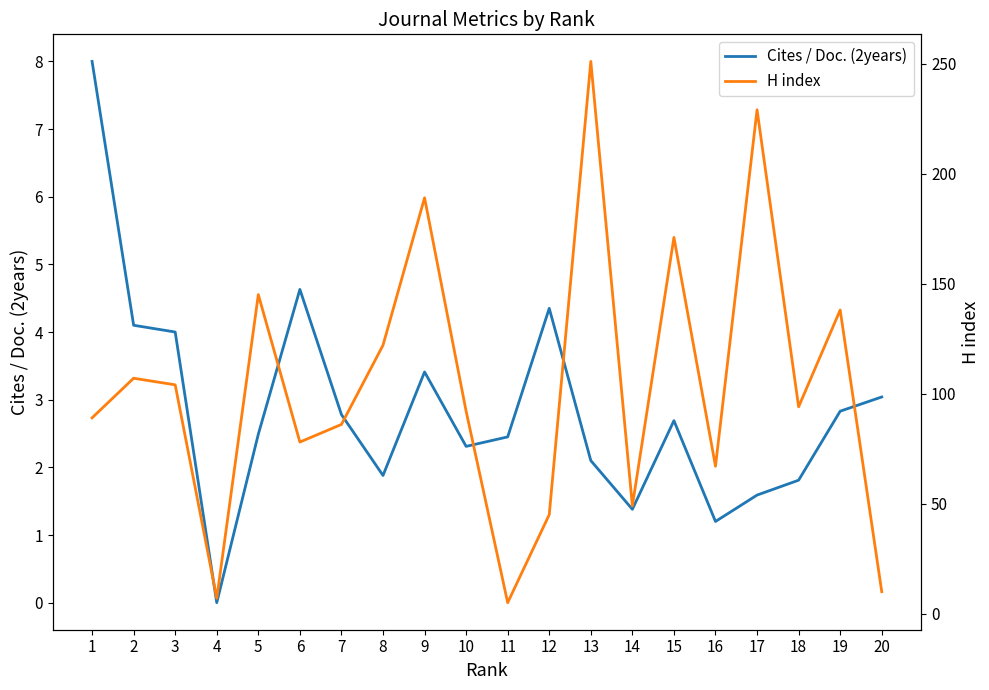

The value of H index at 7 is 86.0. True or false?

True